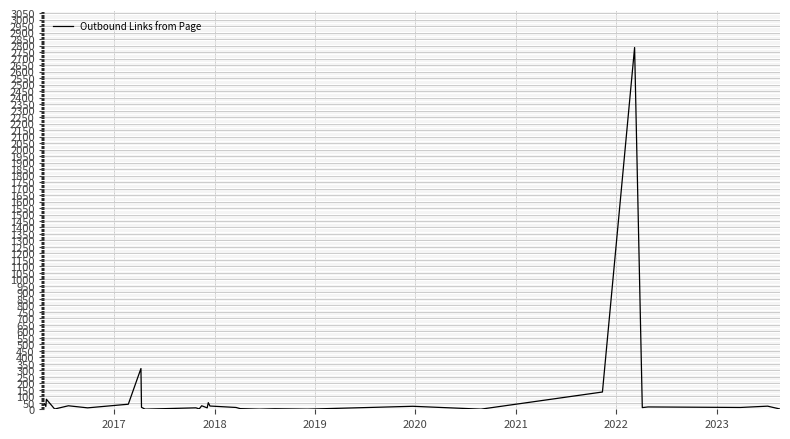

What is the difference between the maximum and minimum values?

2785